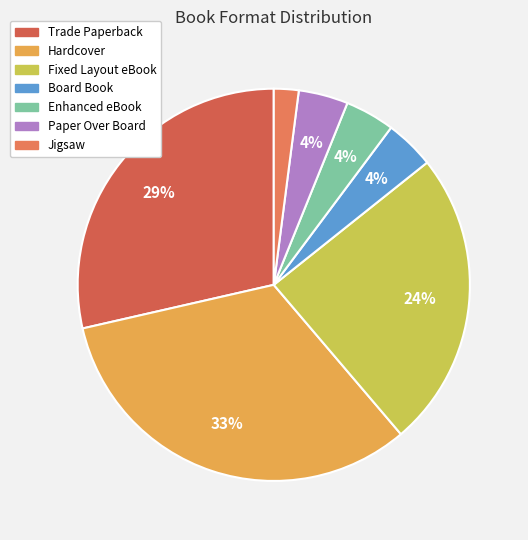

To the nearest percent, what is the difference between the largest and smallest slice percentages?

31%